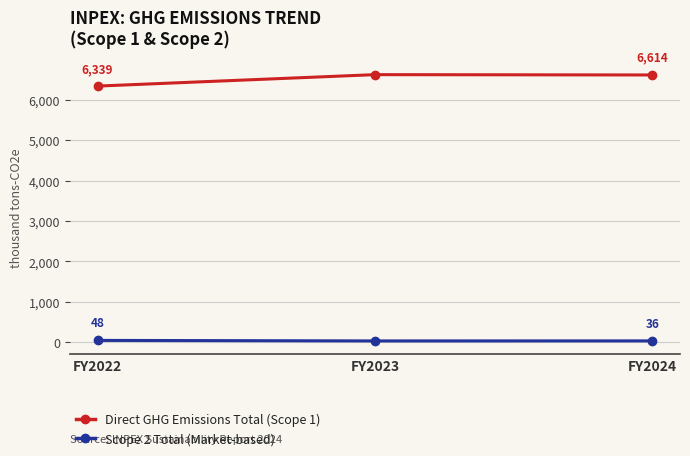

What is the value of the Scope 2 Total (Market-based) point at the 1st from the left?

48